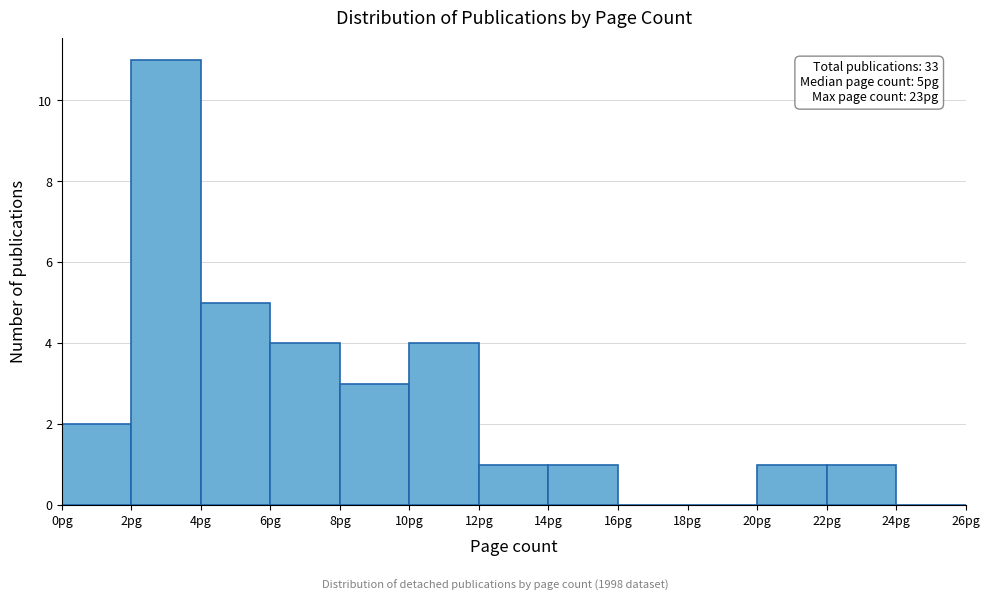

Which range on the x-axis has the tallest bar?

2 to 4